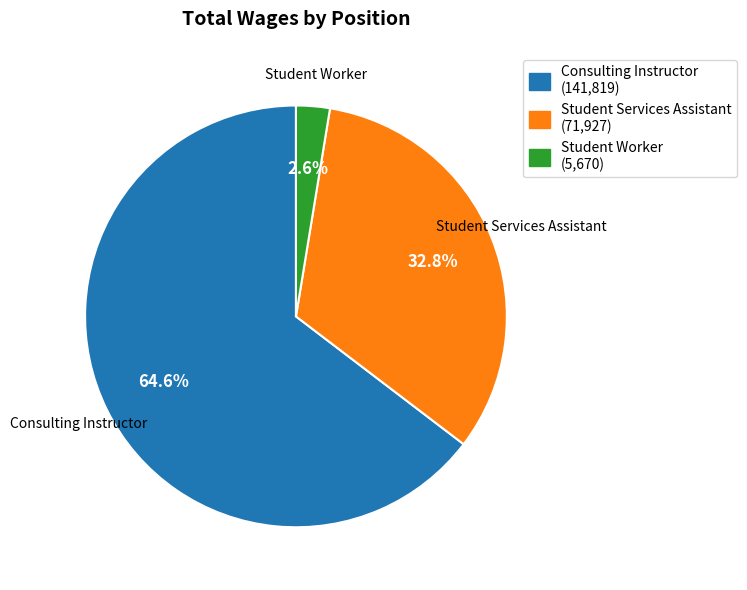

What is the largest slice in the pie chart?

Consulting Instructor